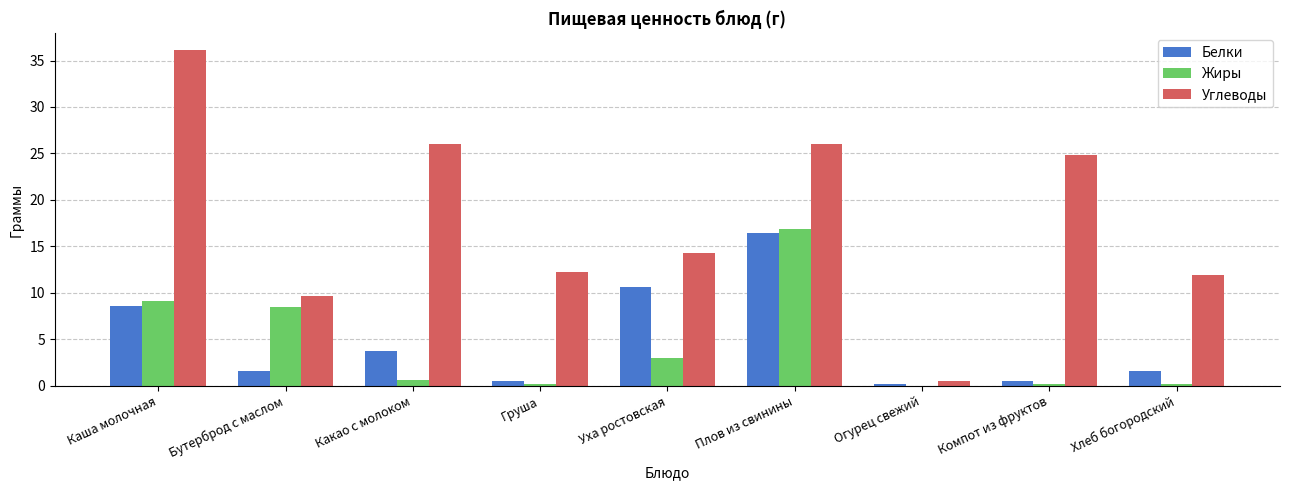

Is it true that Жиры equals 16.9 at Плов из свинины?

True